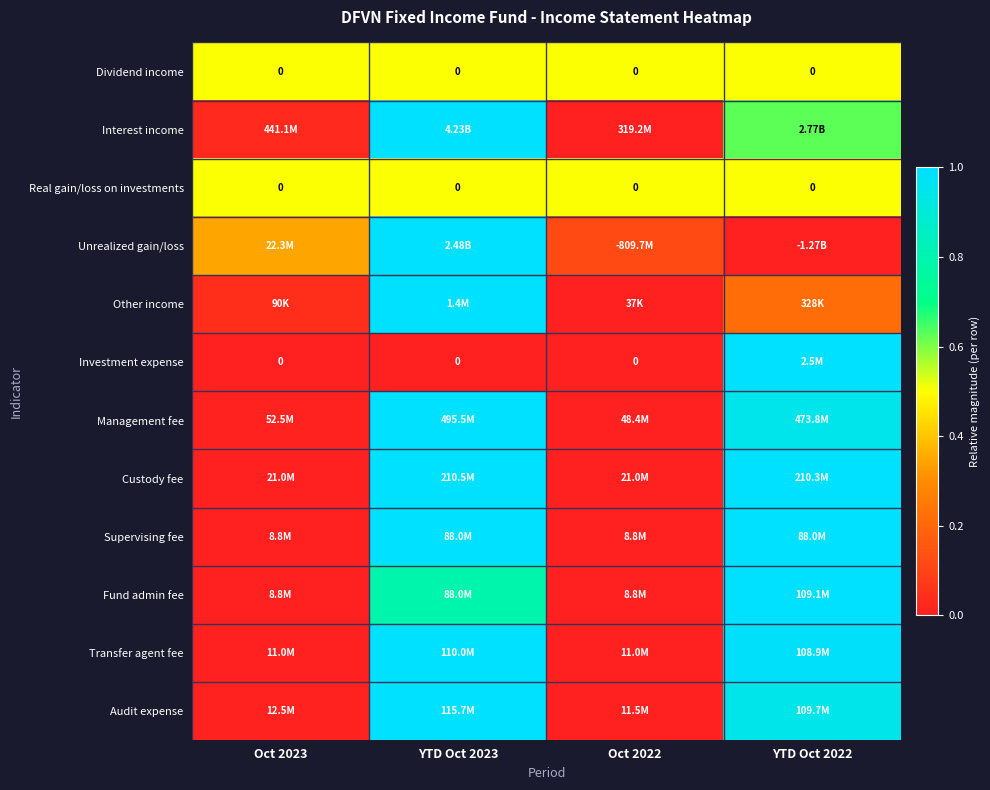

Is it true that Interest income equals 0.9 at YTD Oct 2022?

False